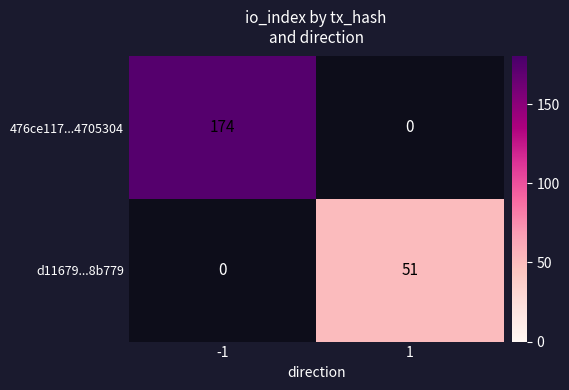

How many distinct data groups are displayed?

2